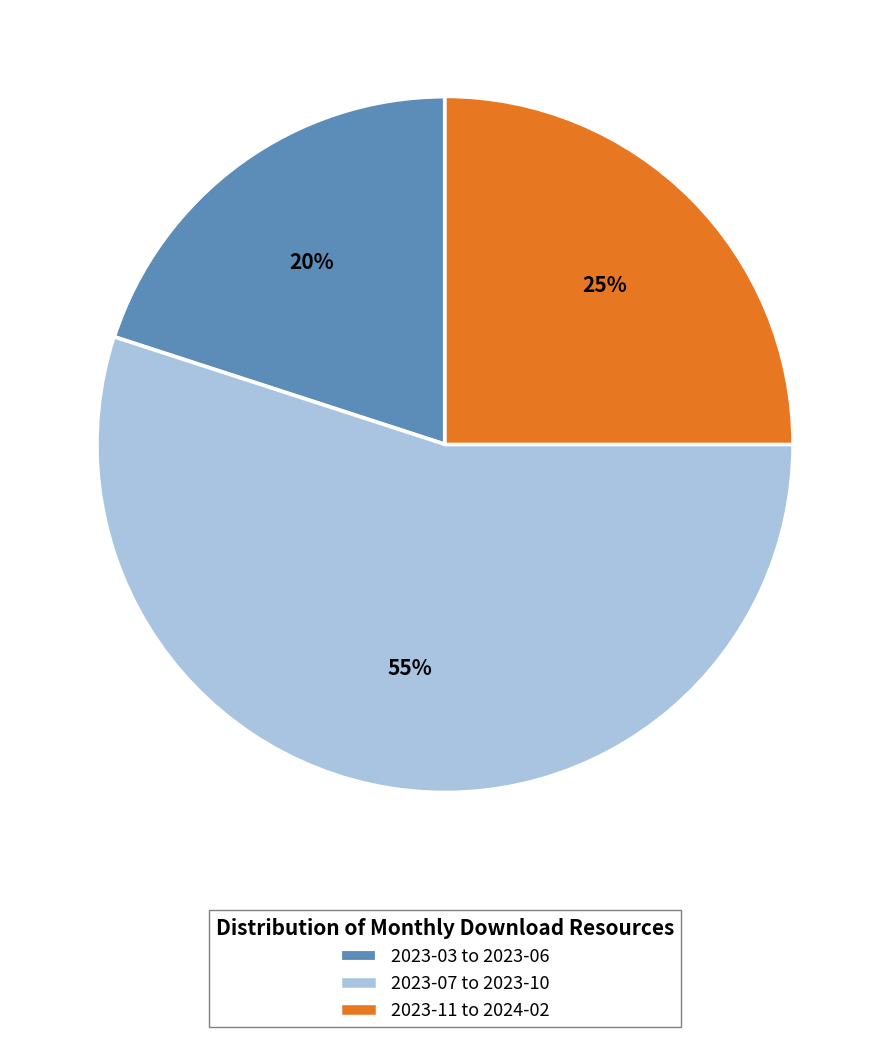

Which slice is the largest?

2023-07 to 2023-10